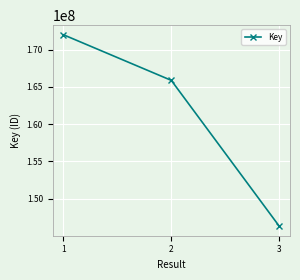

At which category does the chart reach its peak across all series?

1